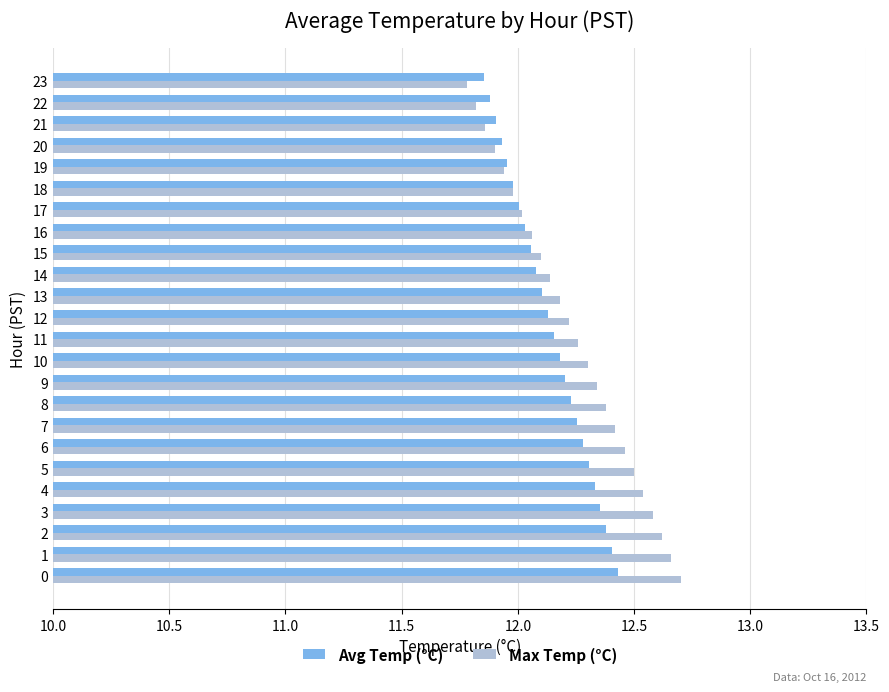

Which series has the largest range (max minus min)?

Max Temp (°C)